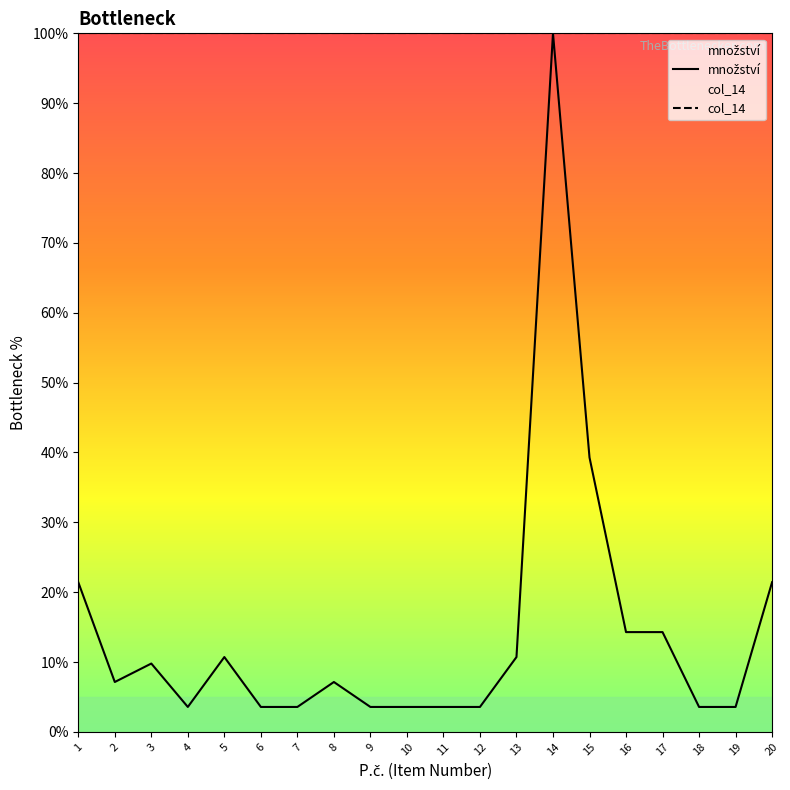

Between 18 and 15, which is larger?

15